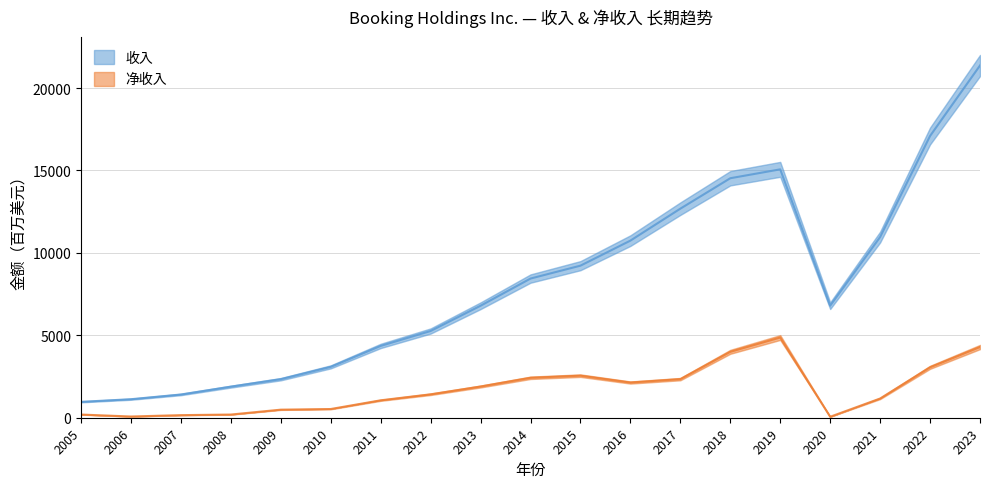

True or false: 净收入 has a value of 86 at 2008.

False